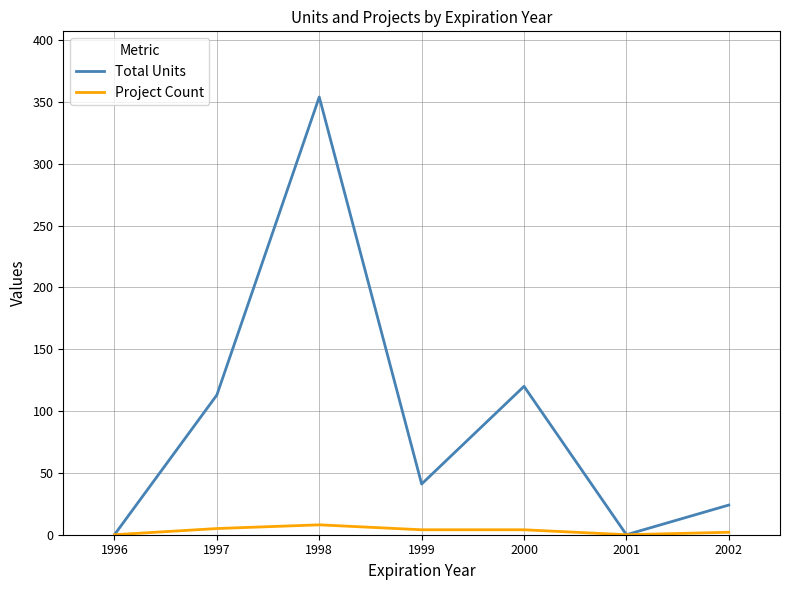

How many series are shown in this chart?

2